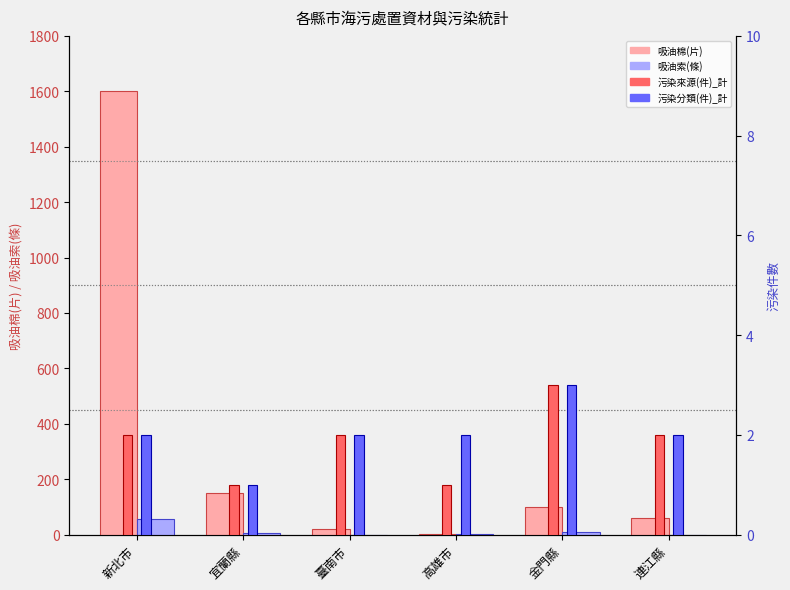

What is the label of the 1st bar from the left?

新北市